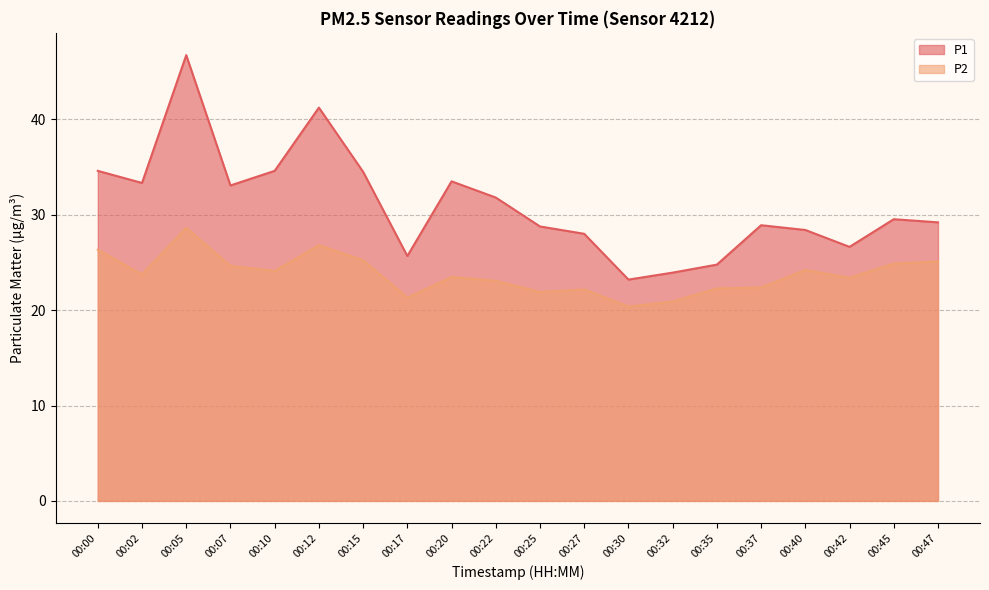

At which label is P1 closest to 34?

00:15